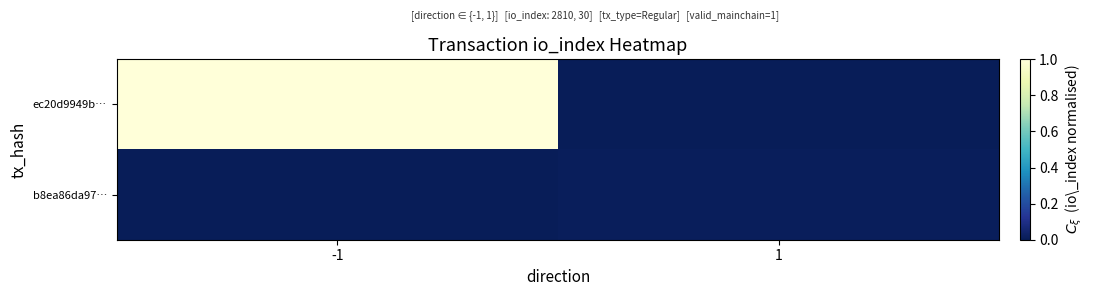

Which series has the largest total across all categories?

ec20d9949b…